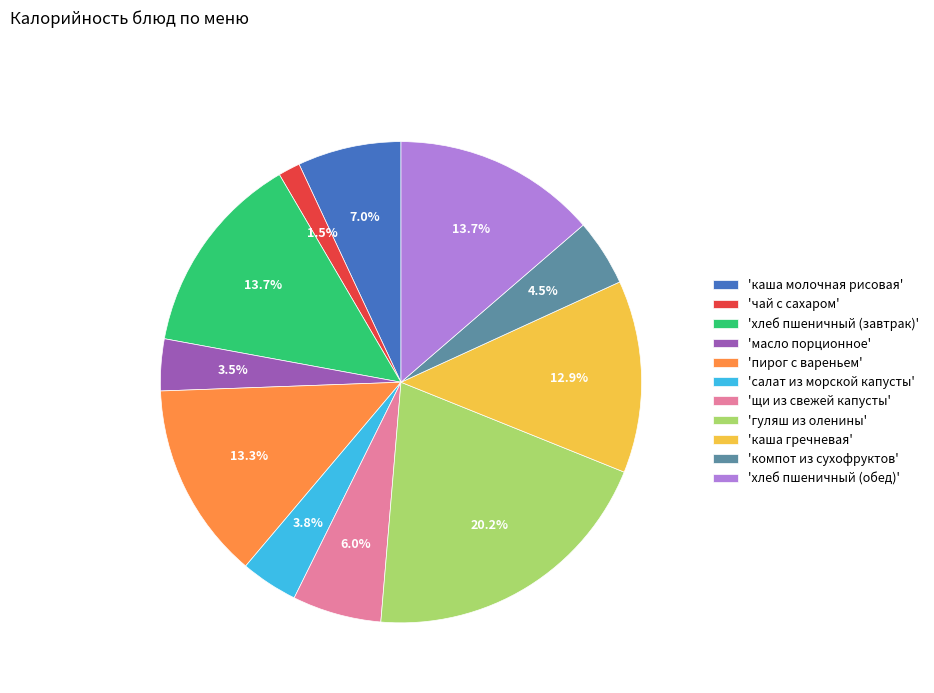

Which slice is the smallest?

'чай с сахаром'